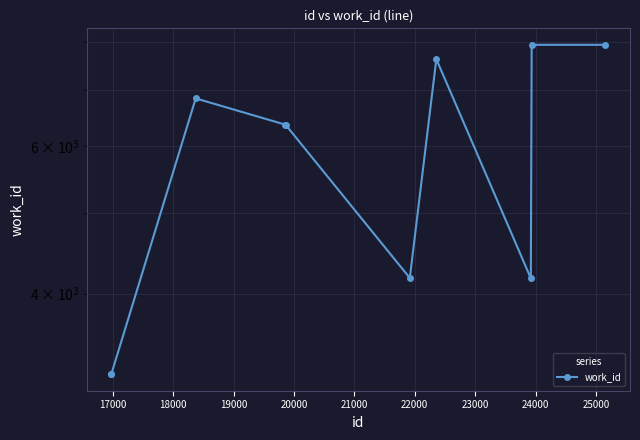

What is the maximum value shown in the chart?

7929